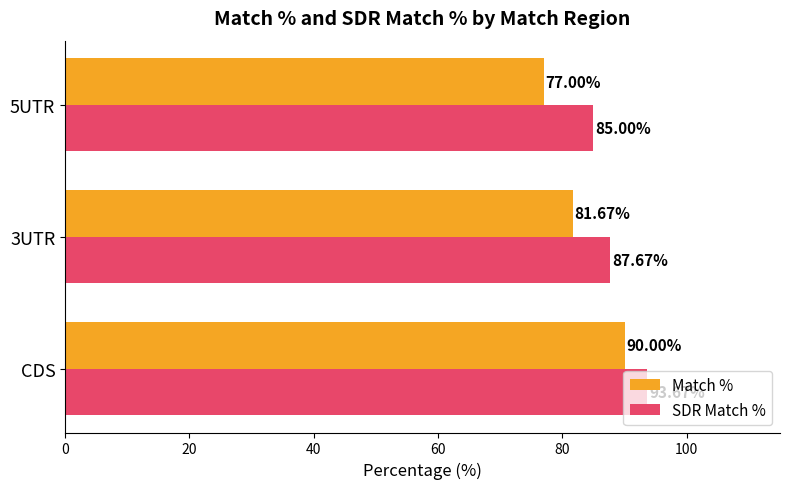

What is the smallest value displayed?

77.0